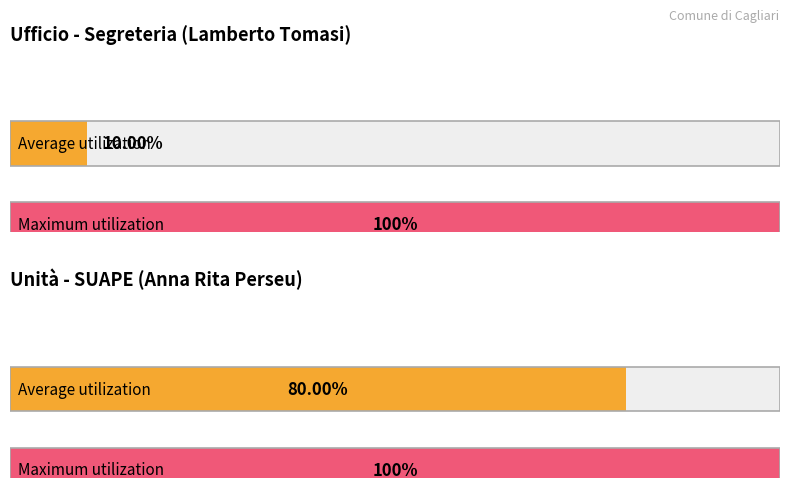

At which category does the chart reach its peak across all series?

Segreteria